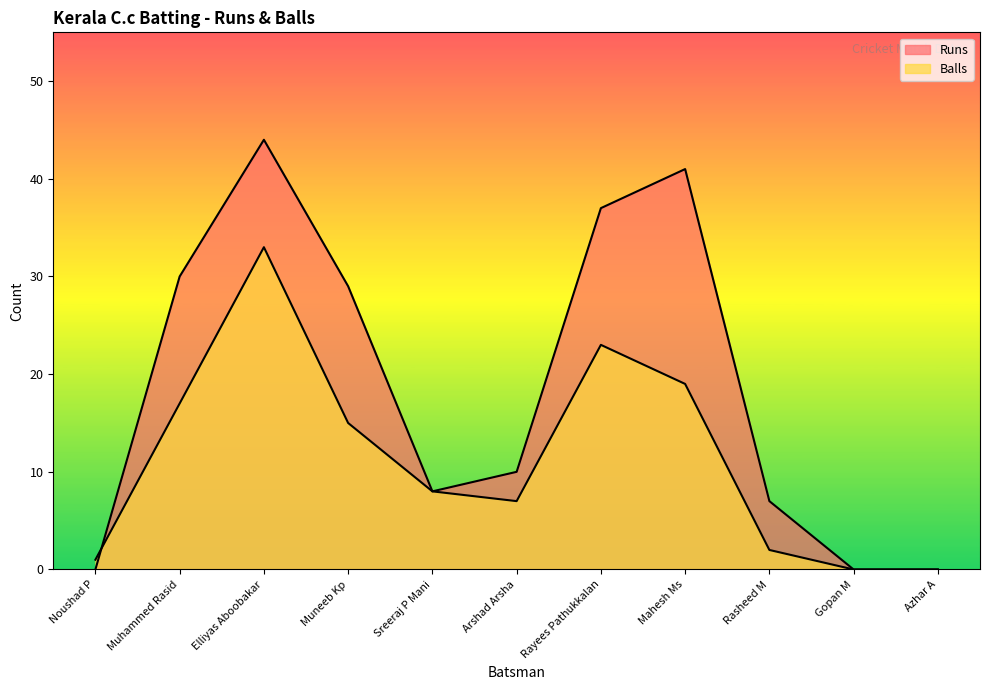

What is the label of the 11th point from the left?

Azhar A